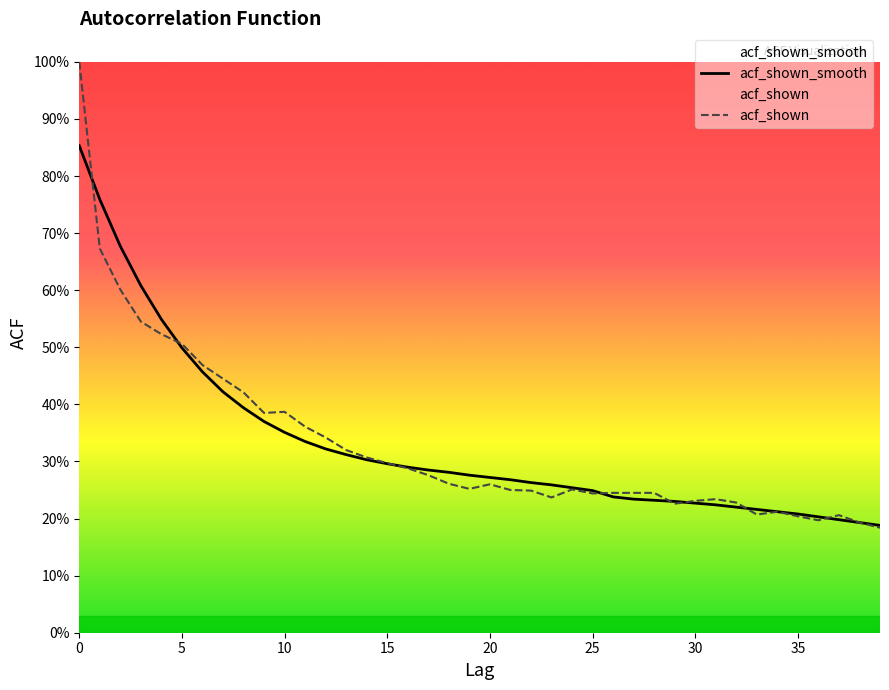

How many distinct data groups are displayed?

2